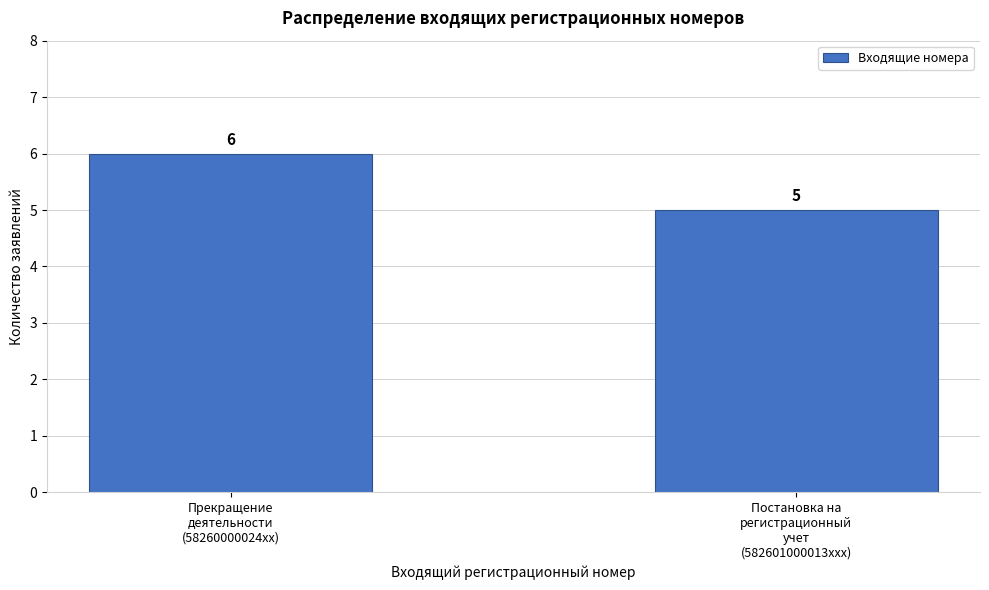

Reading right to left, list all the values displayed in this chart.

5	6